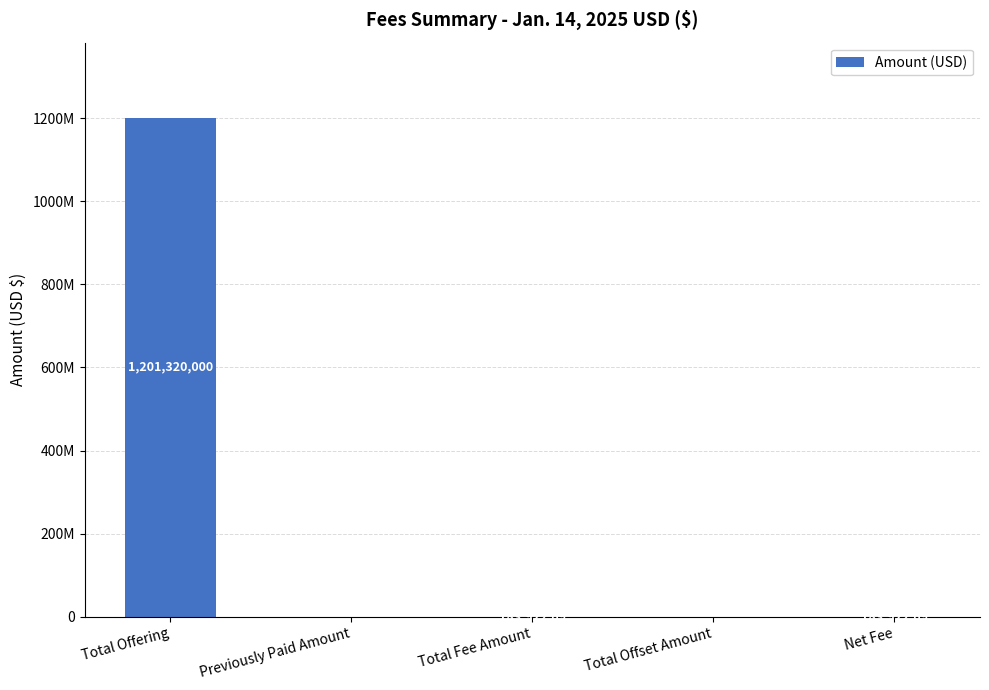

Rank the categories by value from highest to lowest.

Total Offering, Total Fee Amount, Net Fee, Previously Paid Amount, Total Offset Amount